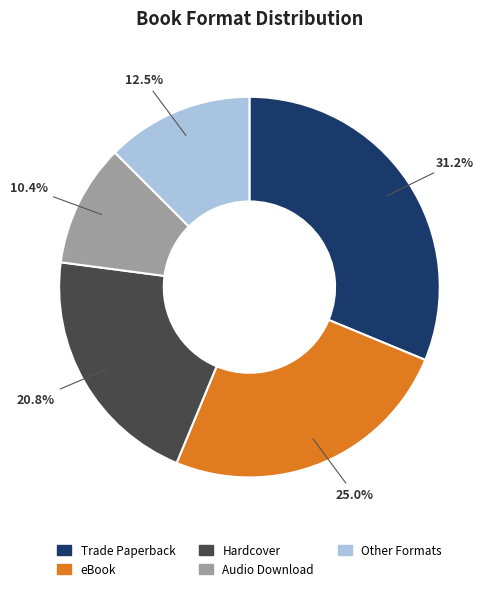

Does any single category account for the majority?

No